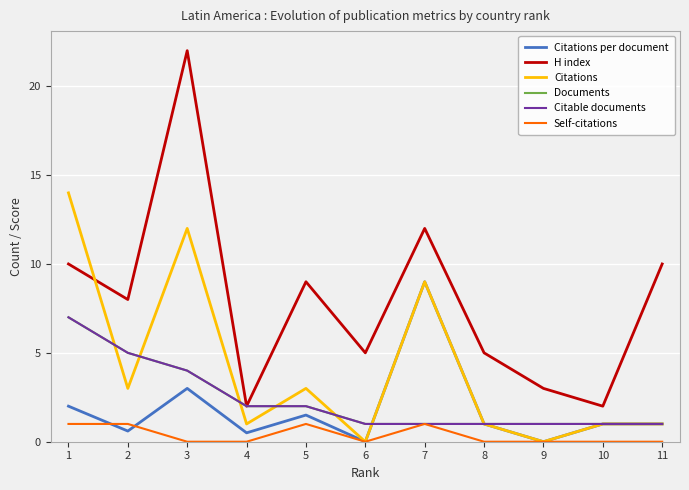

Between 2 and 11, which is larger?

11